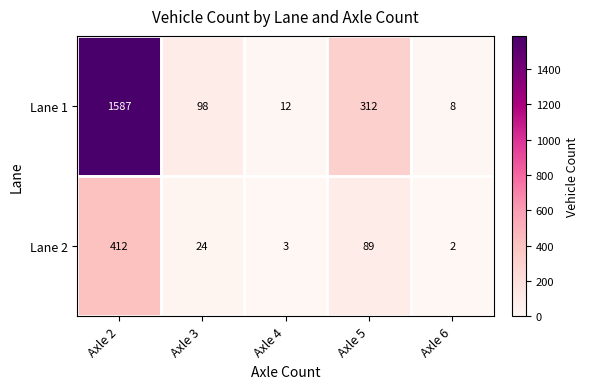

Which category has the highest value in the Lane 1 series?

Axle 2